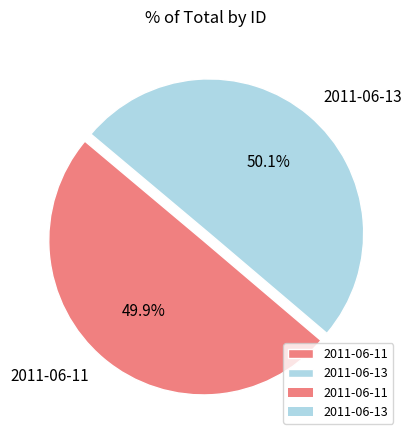

Is it true that 2011-06-11 is 59% of the pie?

False